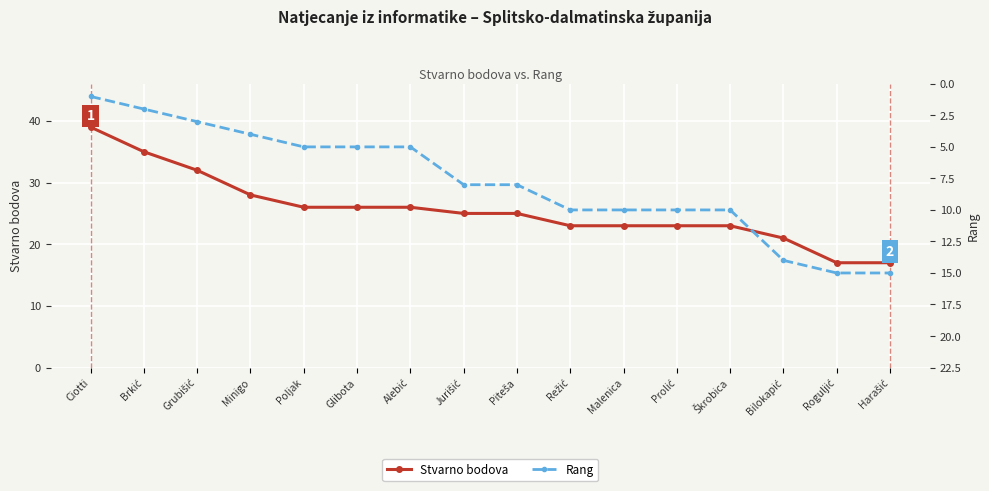

Which category has the lowest value in the Rang series?

Ciotti